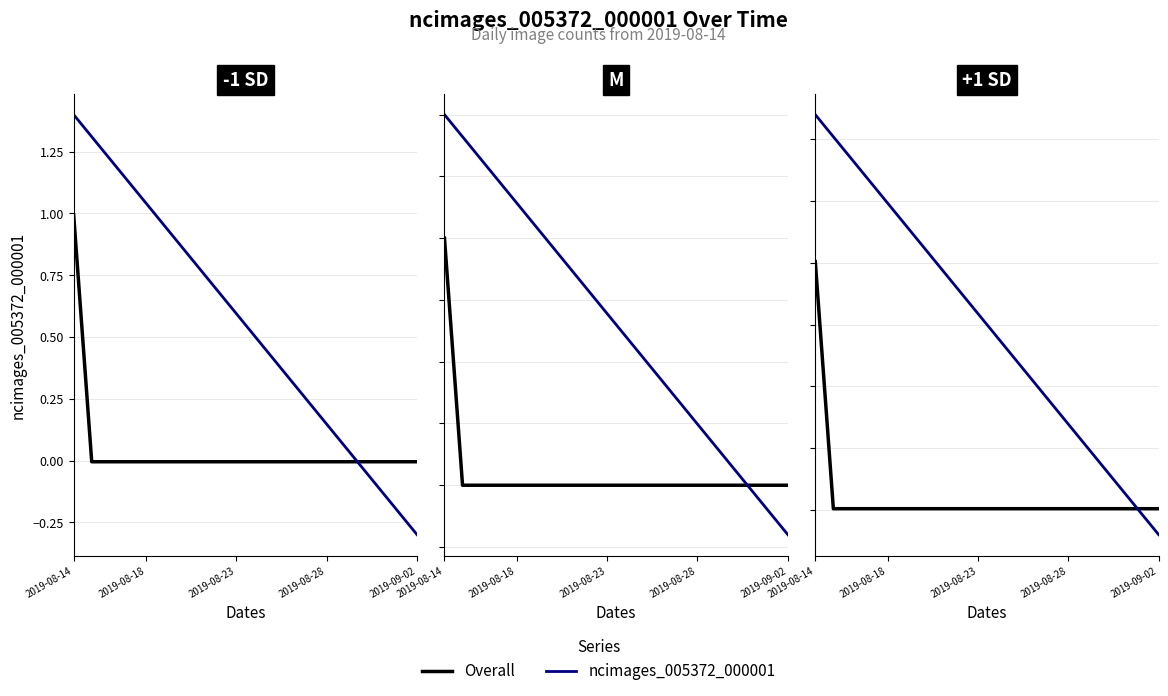

True or false: Overall has a value of 0.0 at 10.

False